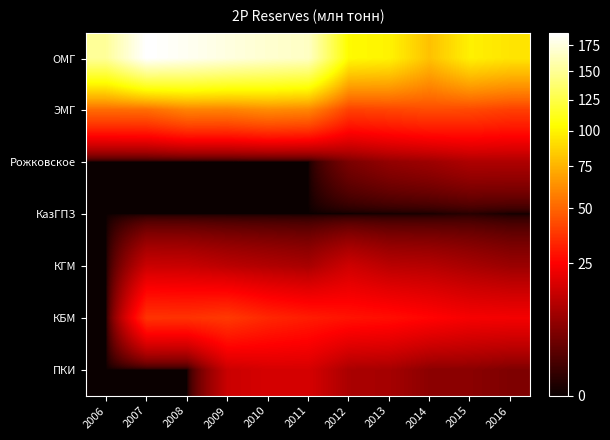

Which series has the largest total across all categories?

ОМГ